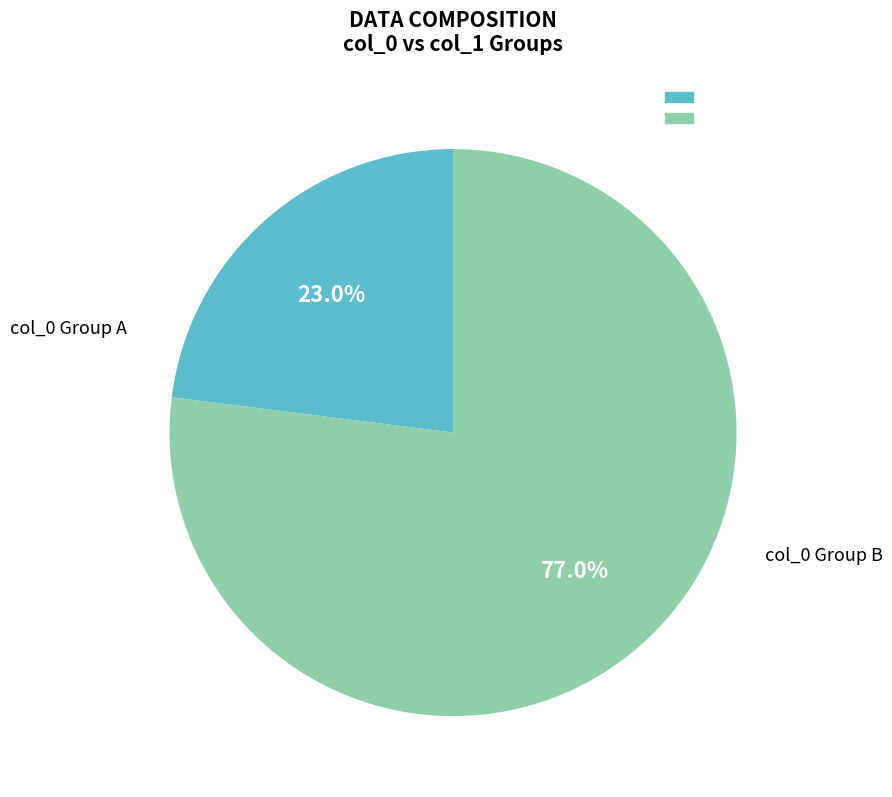

Is there a majority slice in this chart?

Yes